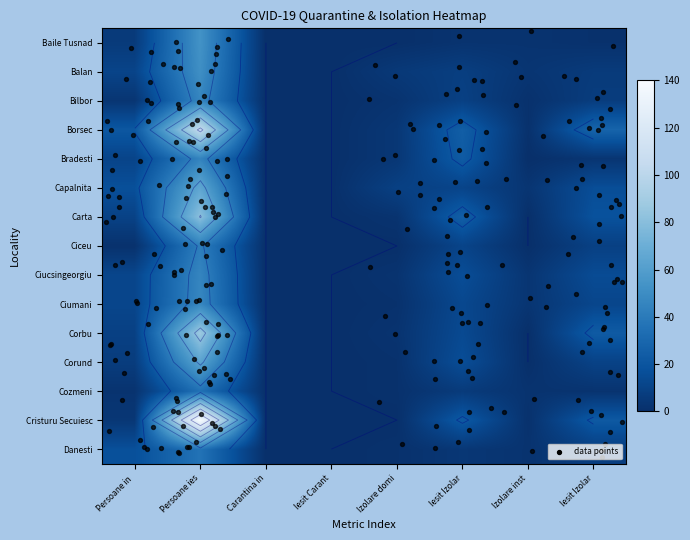

Which series has the largest total across all categories?

Cristuru Secuiesc